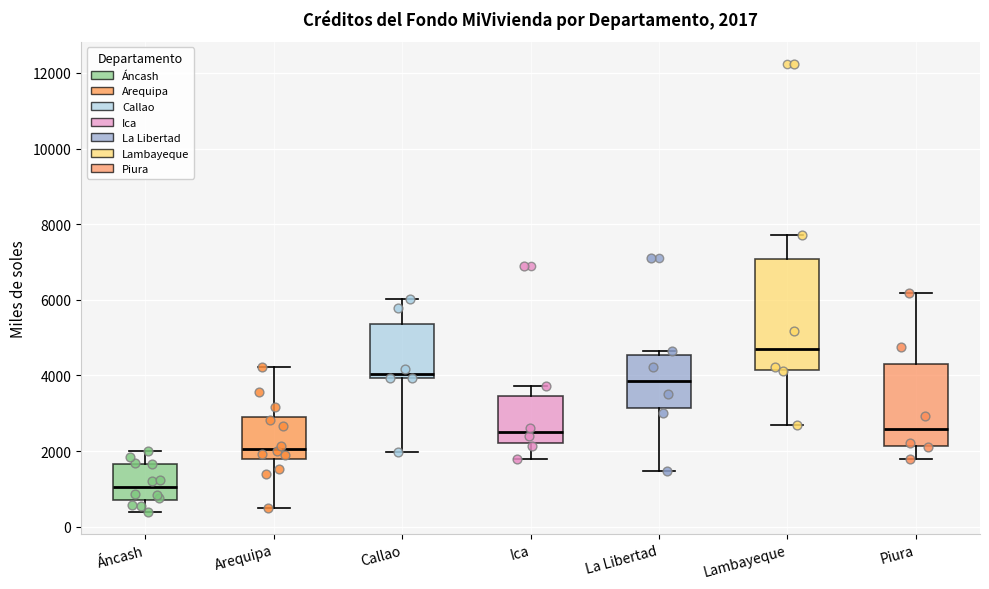

Which box has the lowest median line?

Áncash